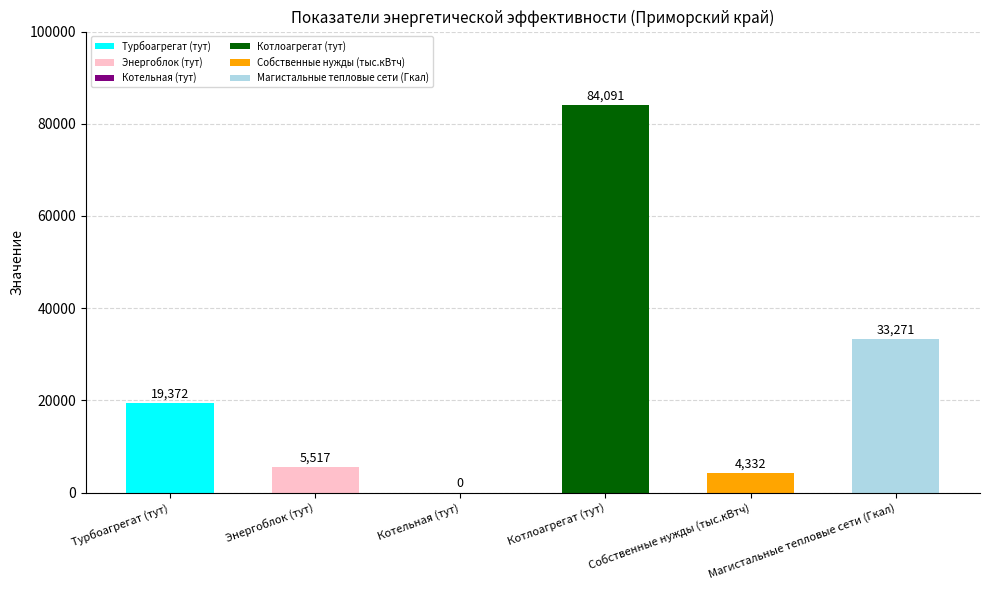

What is the sum of all values?

146583